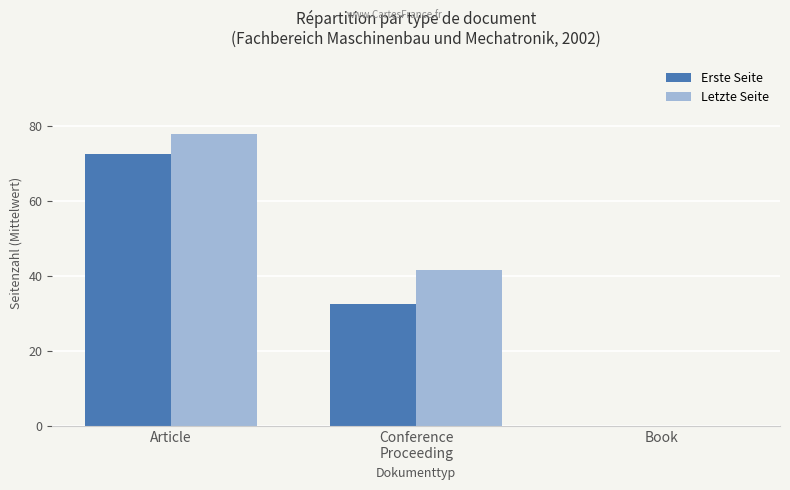

Between Article and Book, which series saw the biggest shift?

Letzte Seite